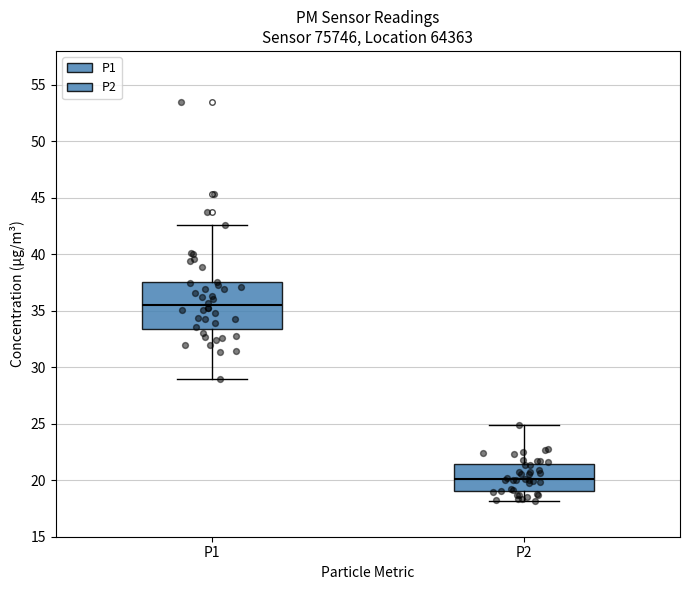

Which box has the lowest median line?

P2